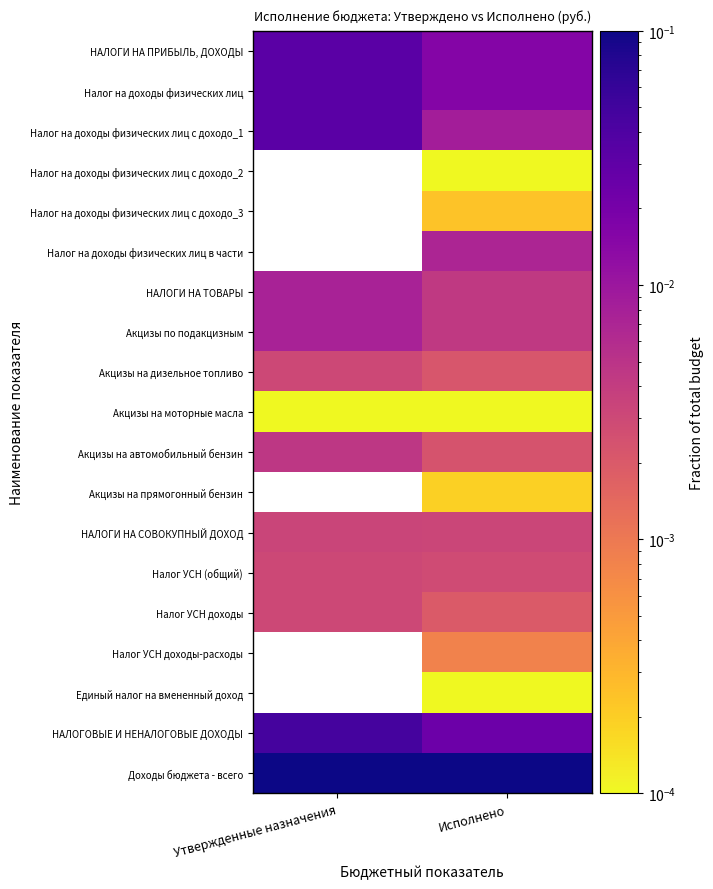

What is the difference between the highest and lowest values at Исполнено?

0.3